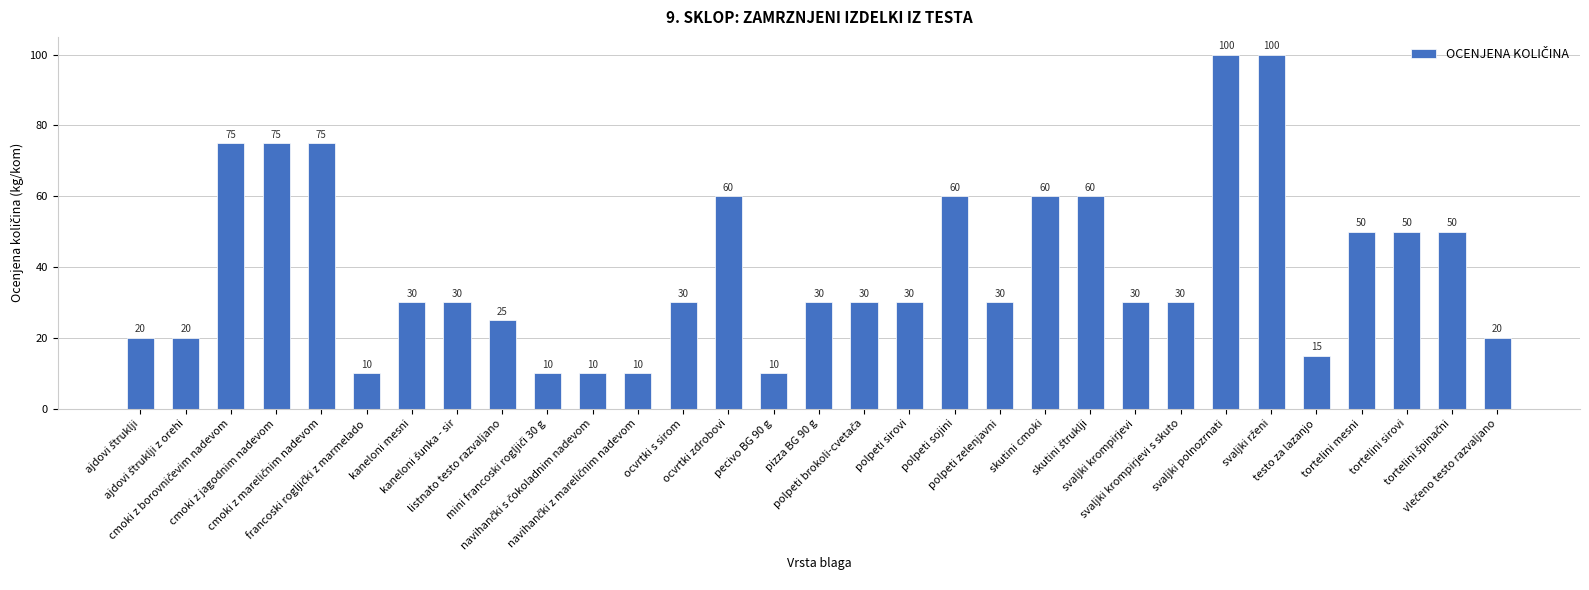

What is the smallest value displayed?

10